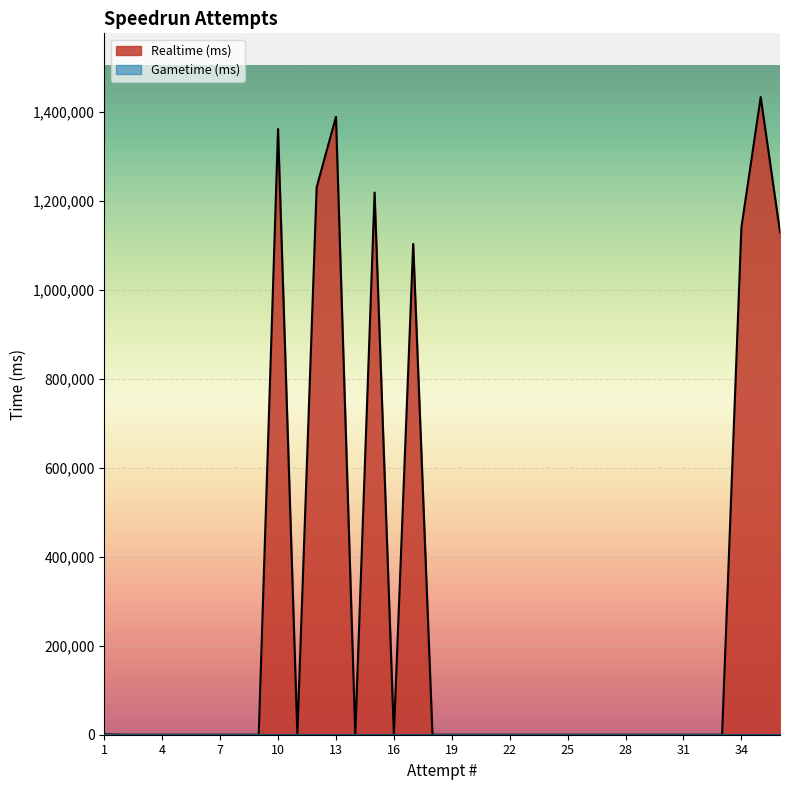

Which series has the largest total across all categories?

Realtime (ms)